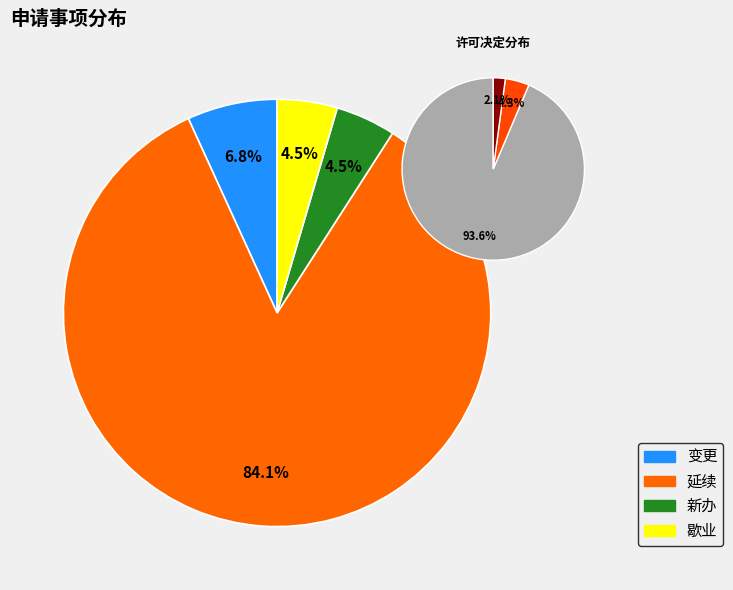

To the nearest percent, what is the average slice percentage?

25%